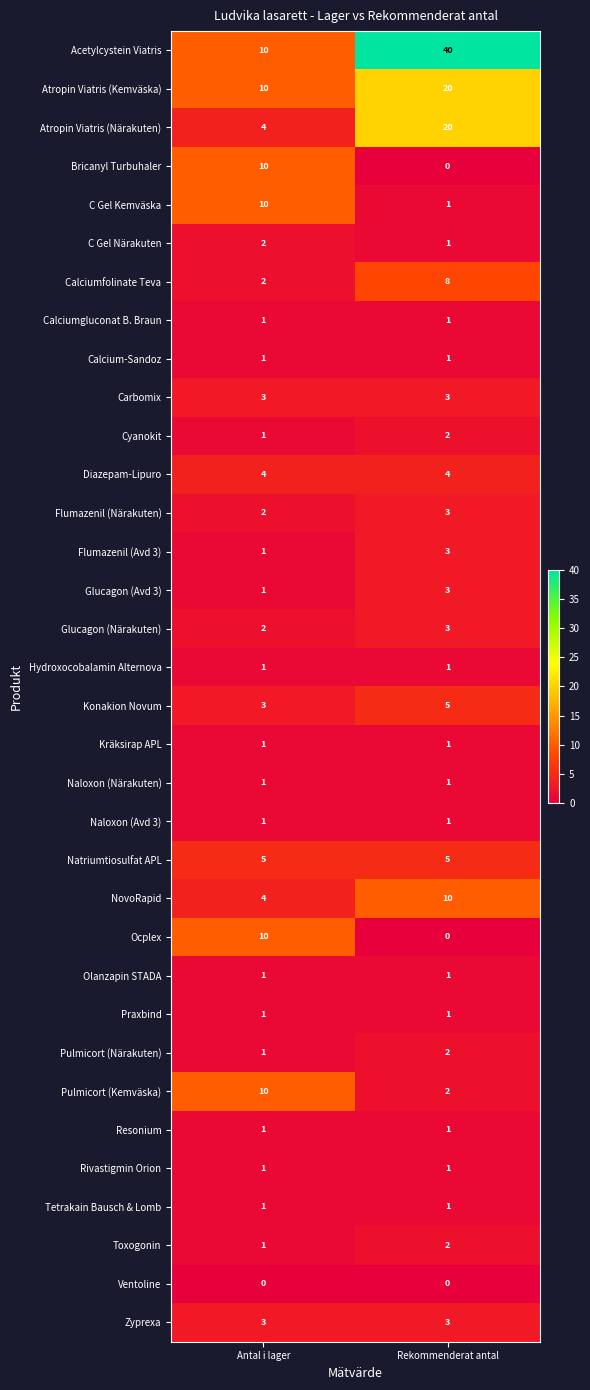

What is the sum of all Ocplex values?

10